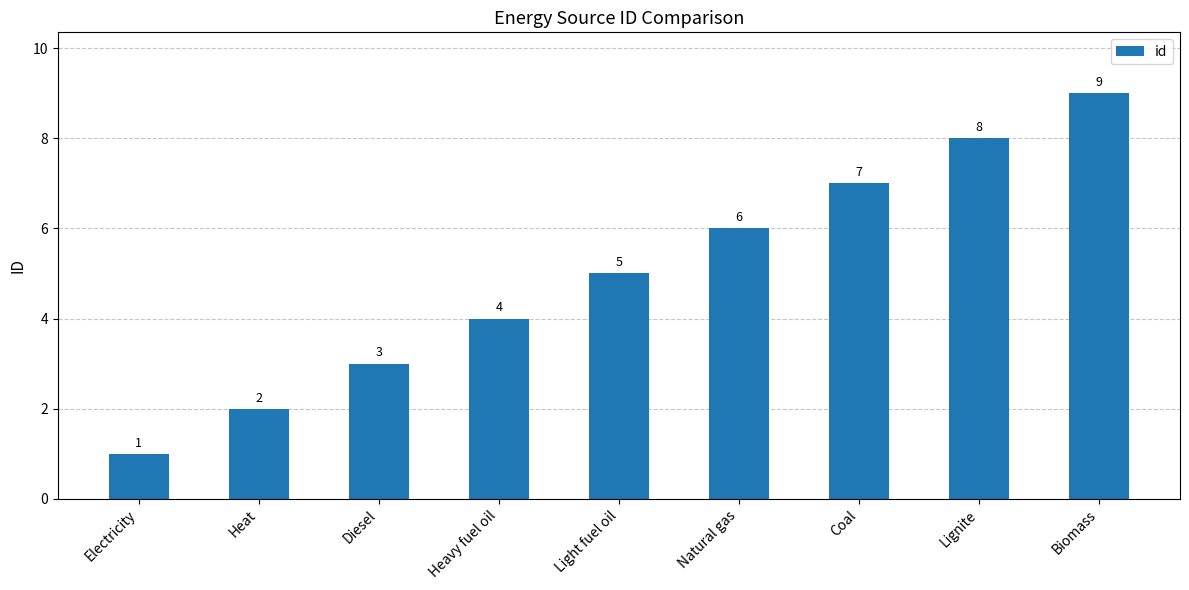

Are the bars horizontal?

No